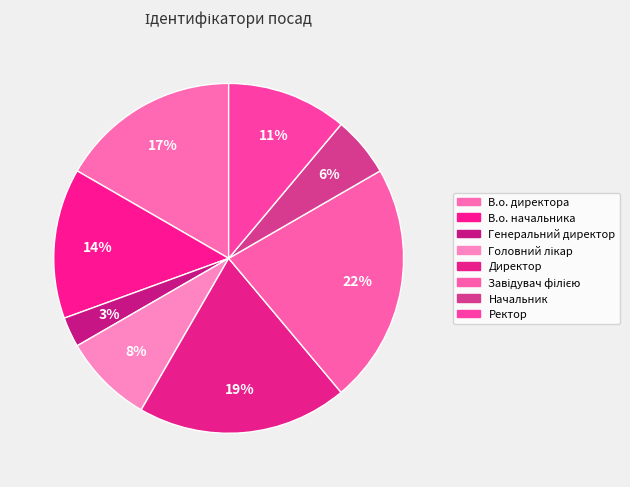

To the nearest percent, what is the difference between the largest and smallest slice percentages?

19%